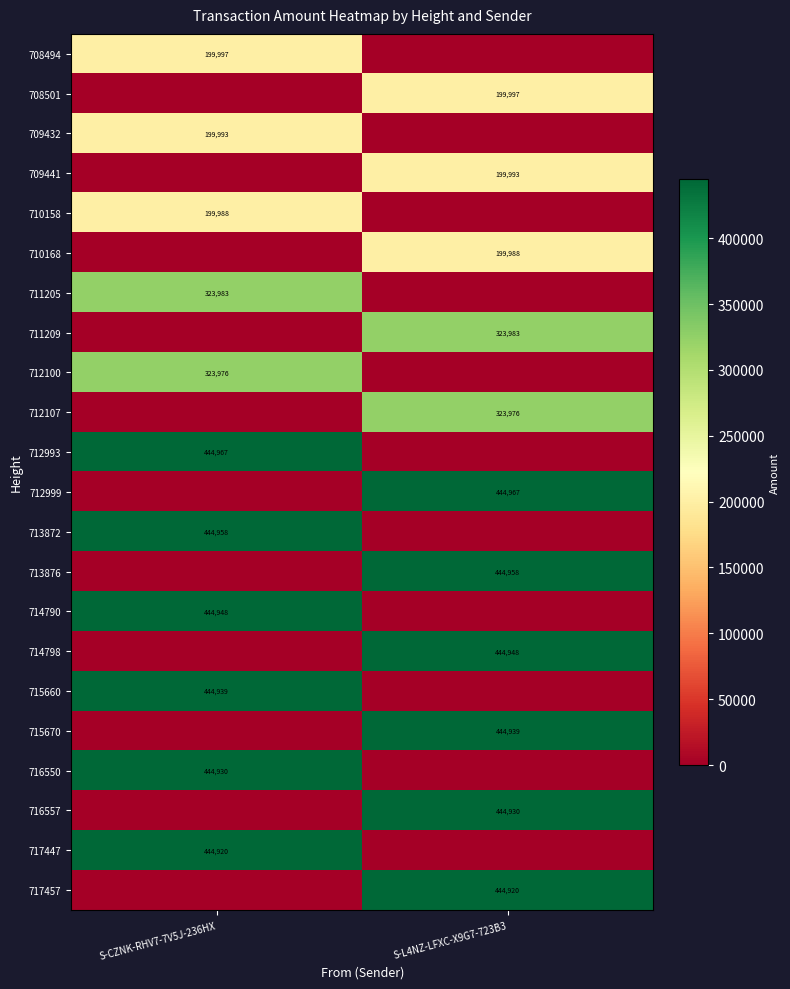

What is the spread (max minus min) of values at S-L4NZ-LFXC-X9G7-723B3?

444967.2